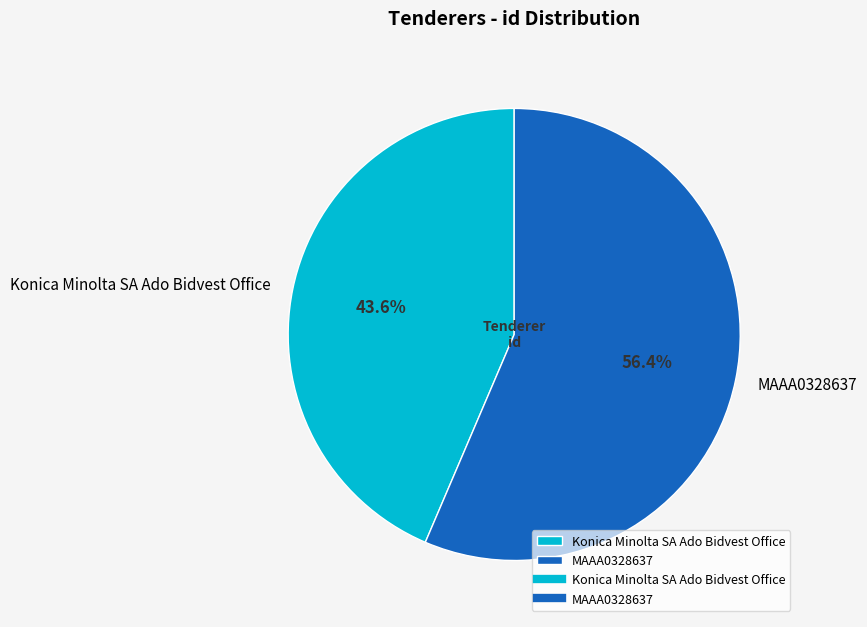

Which slice represents more than half of the pie?

MAAA0328637